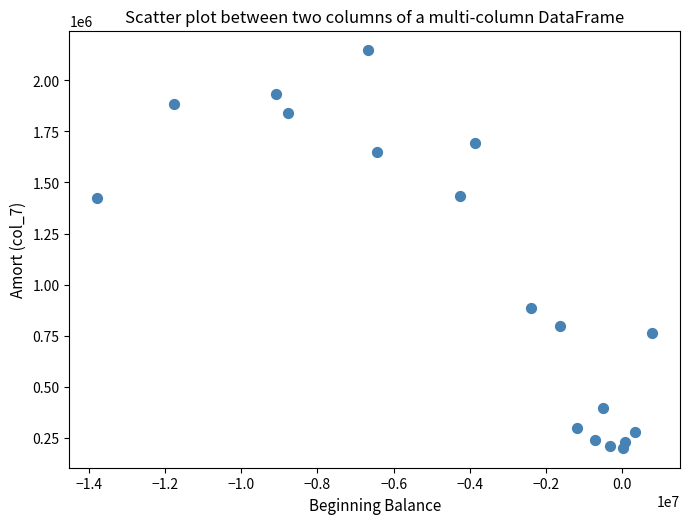

What is the range of X values (max minus min)?

14559160.0